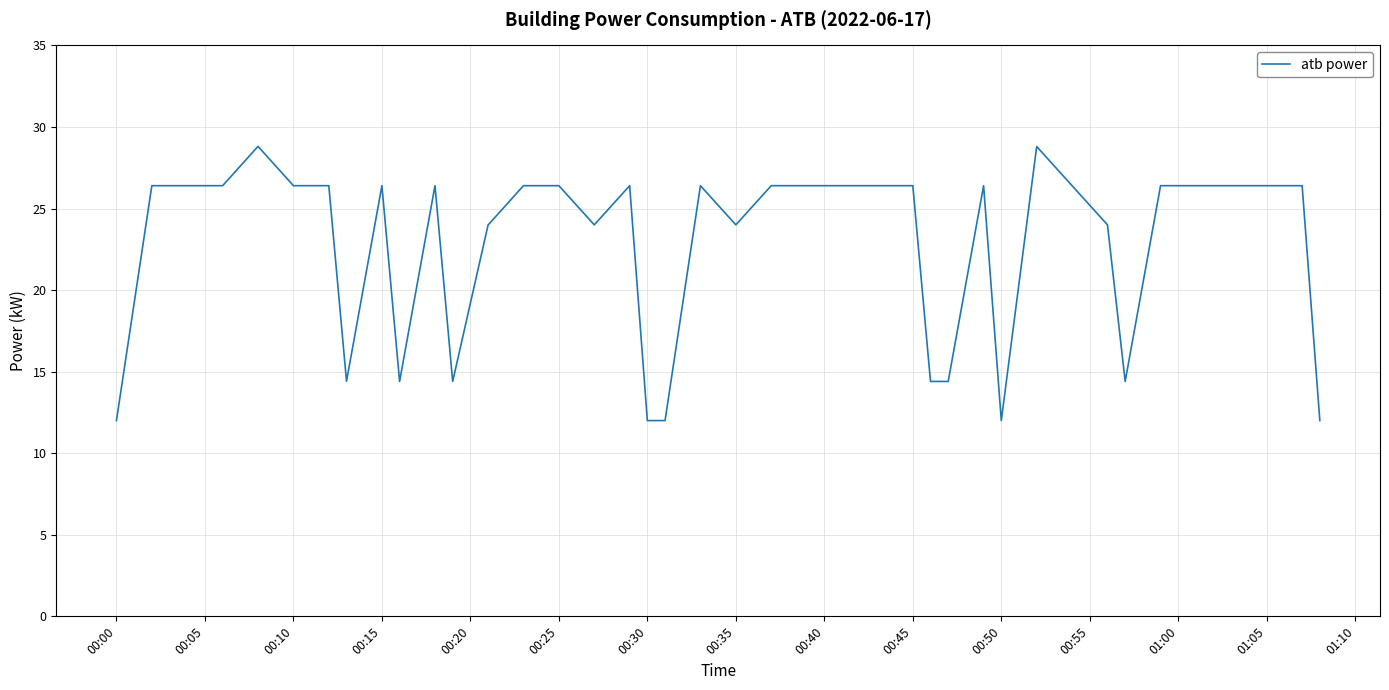

What is the maximum value shown in the chart?

28.8